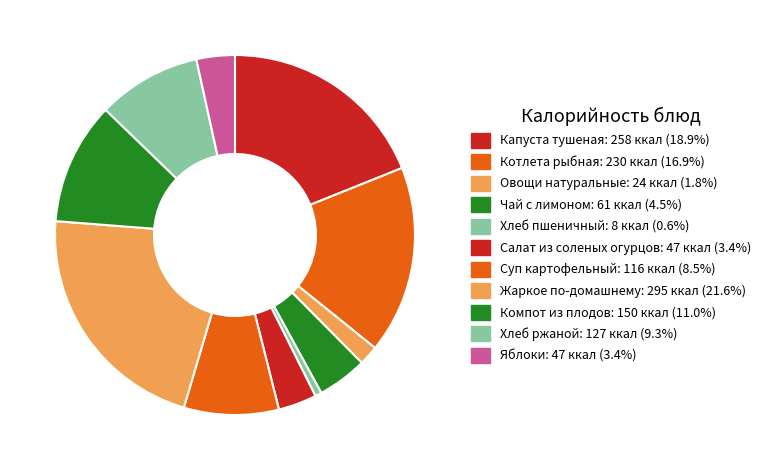

To the nearest percent, what portion does Капуста тушеная represent?

19%